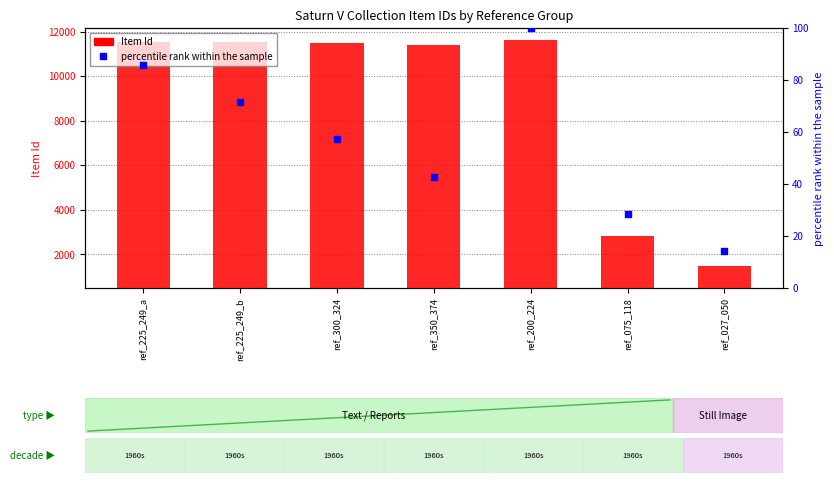

At how many categories does at least one series exceed 1643?

6